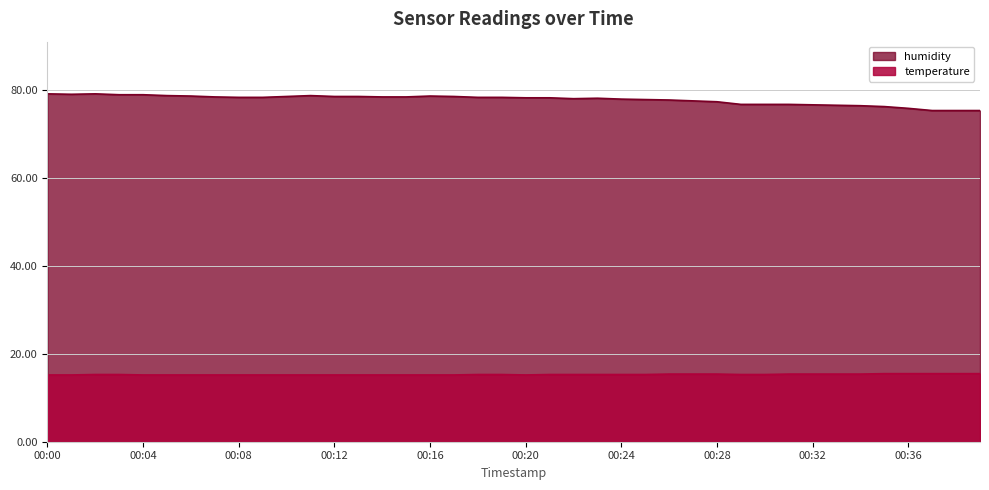

Where is the first local maximum for humidity?

00:02